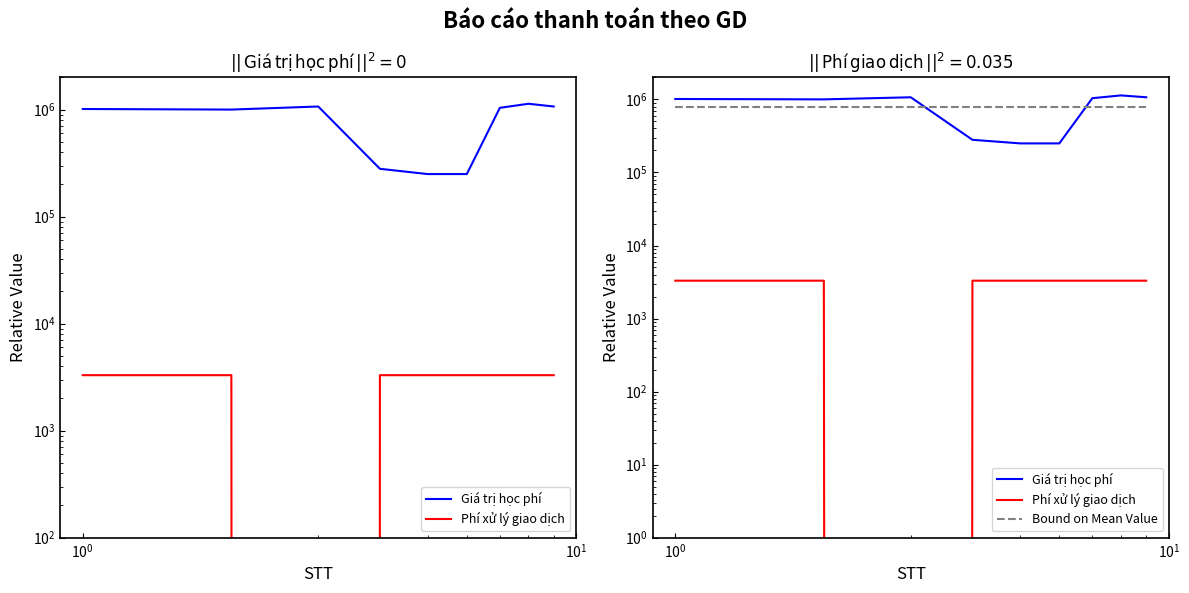

Is it true that Bound on Mean Value equals 181627.3 at $\mathdefault{10^{1}}$?

False